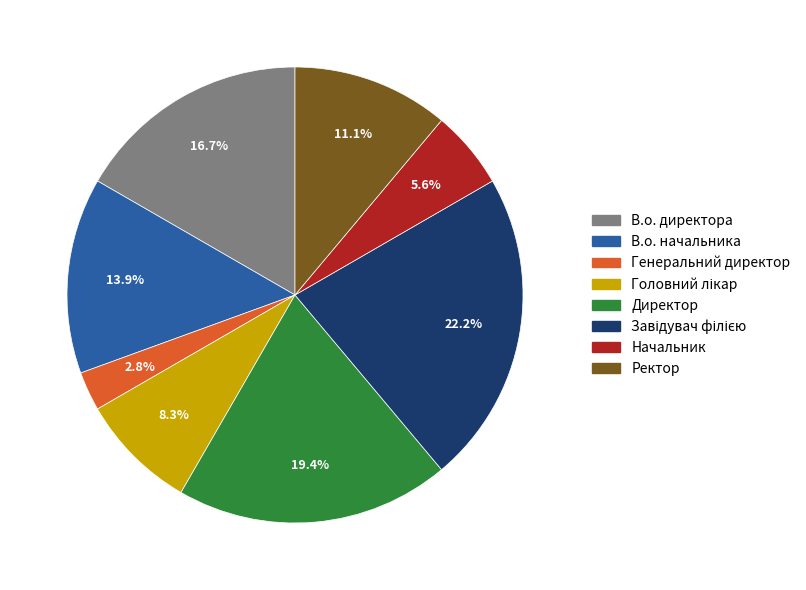

Does any single category account for the majority?

No